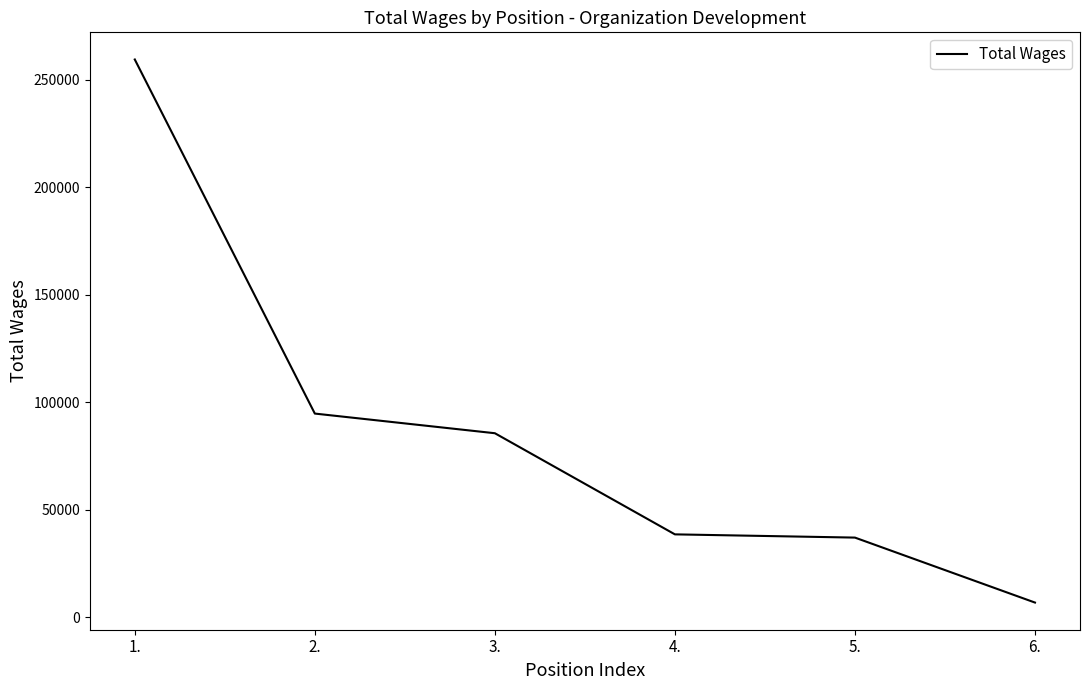

Is this an area chart (filled region under the line)?

No